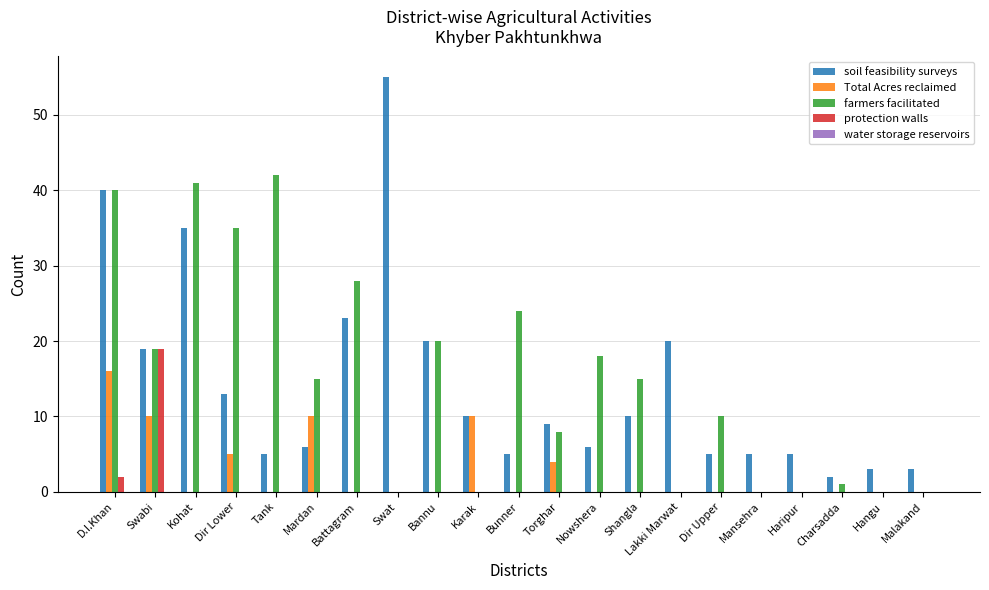

What is the greatest value displayed?

55